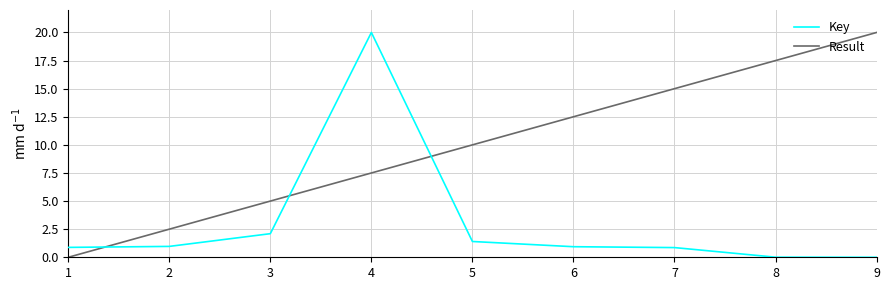

At which category is the sum across all series the highest?

4